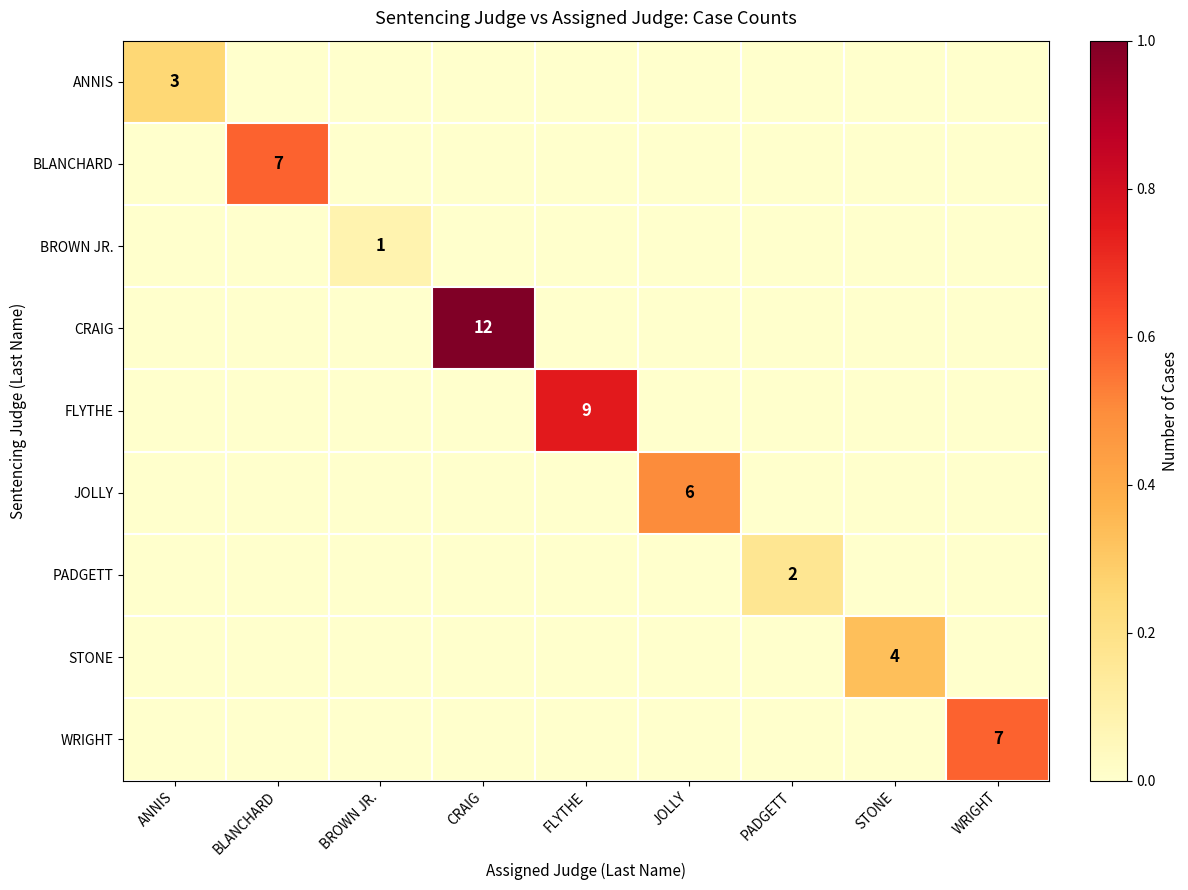

Is the value of JOLLY at CRAIG greater than the value of CRAIG at WRIGHT?

No